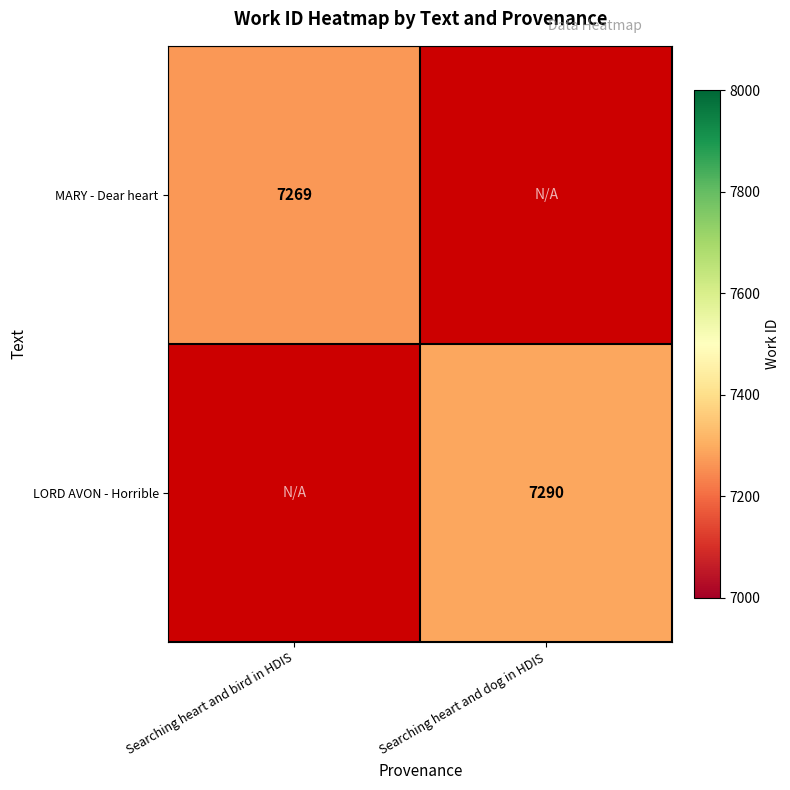

The LORD AVON - Horrible series shows 7290 at Searching heart and dog in HDIS. True or false?

True